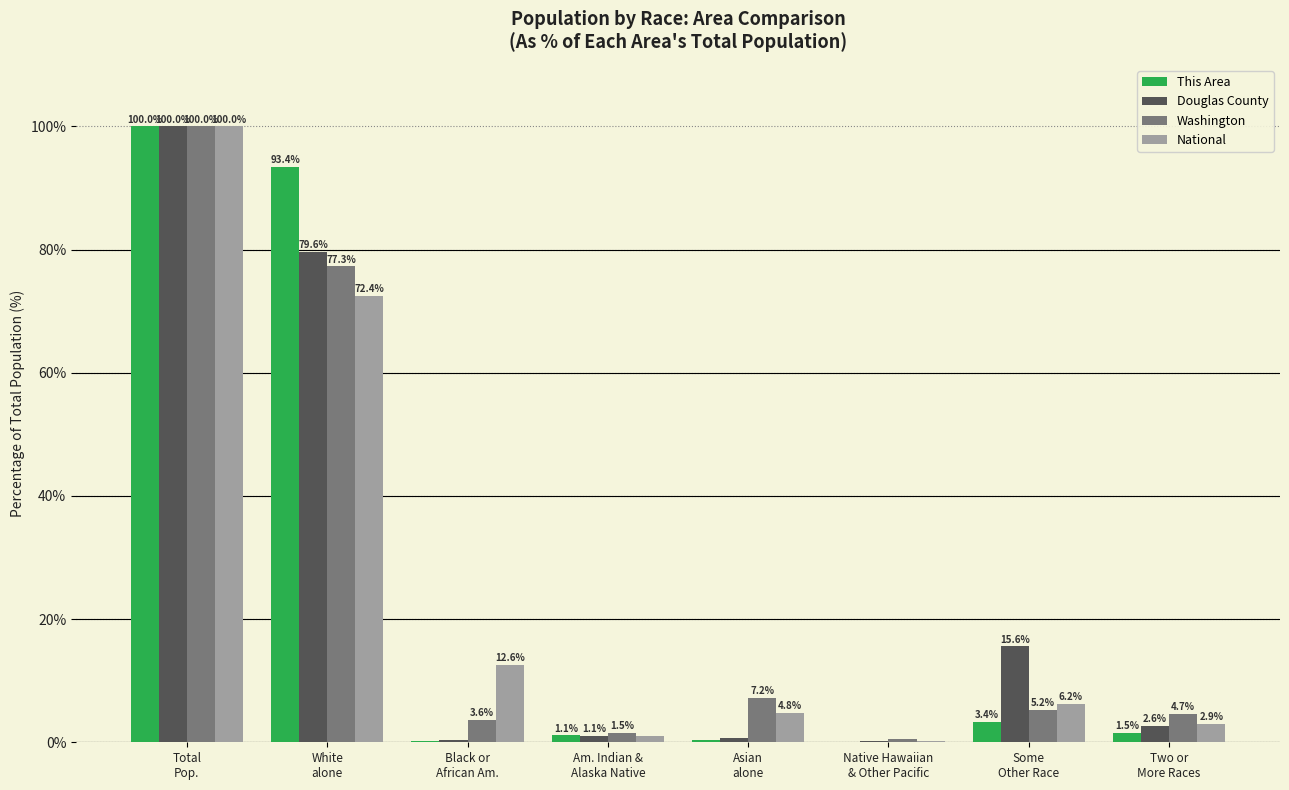

What is the sum of all This Area values?

200.0